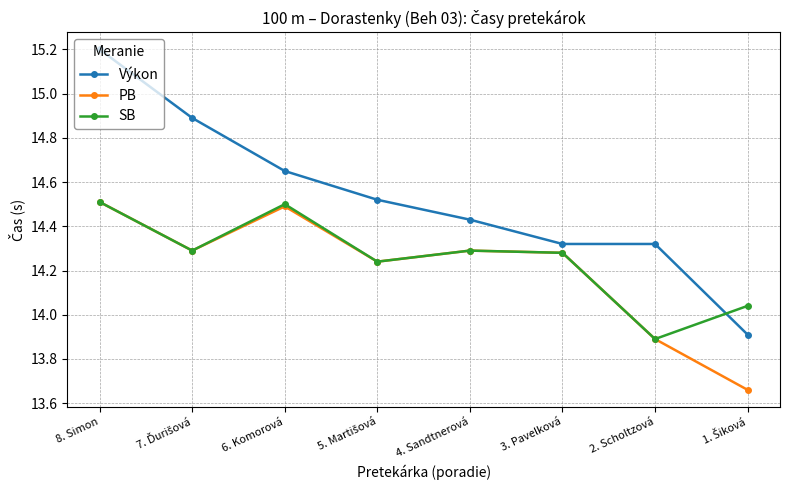

What is the total value across all series at 7. Ďurišová?

43.5